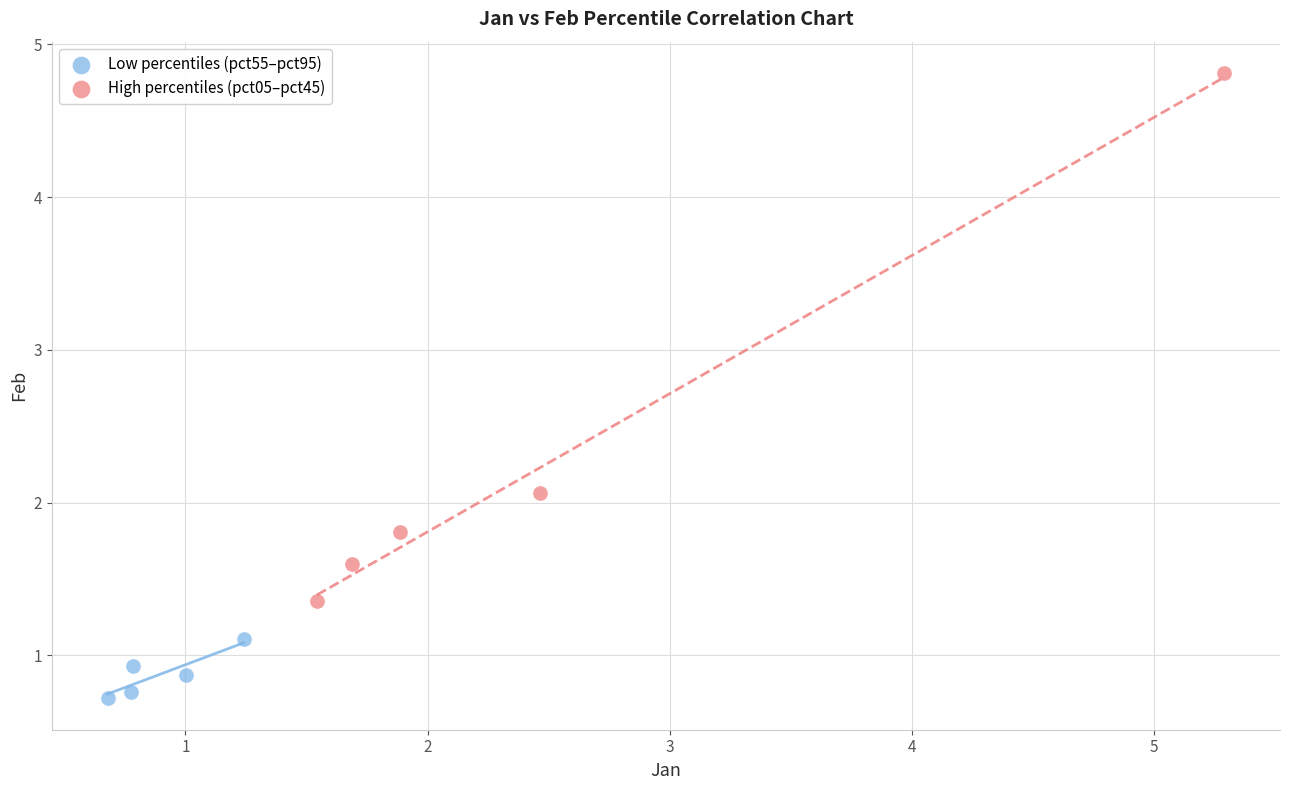

Which series contains the lowest Y value?

Low percentiles (pct55–pct95)